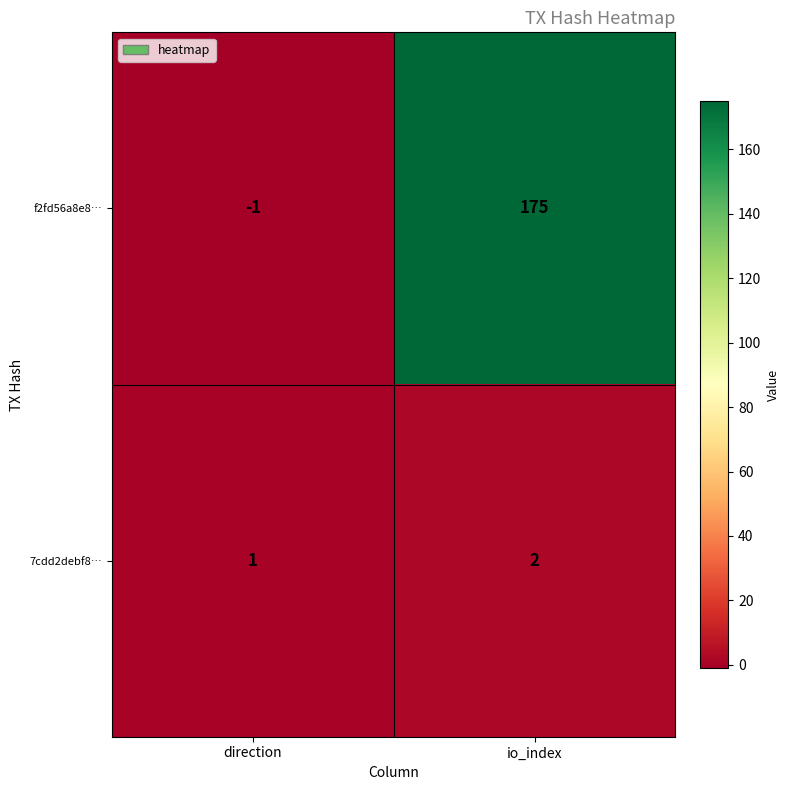

What is the sum of all f2fd56a8e8… values?

174